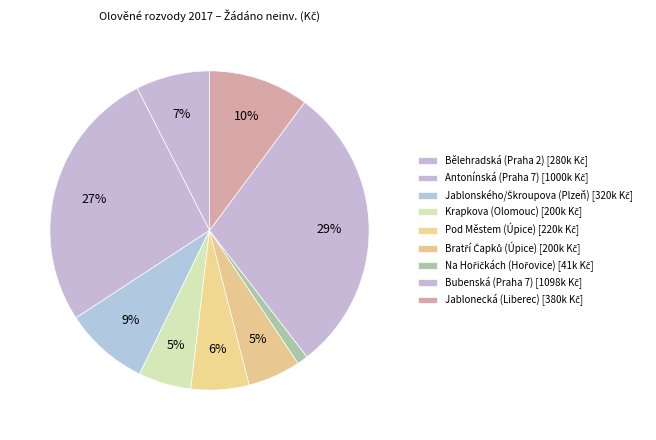

What percentage is the Bělehradská (Praha 2) slice, to the nearest percent?

7%